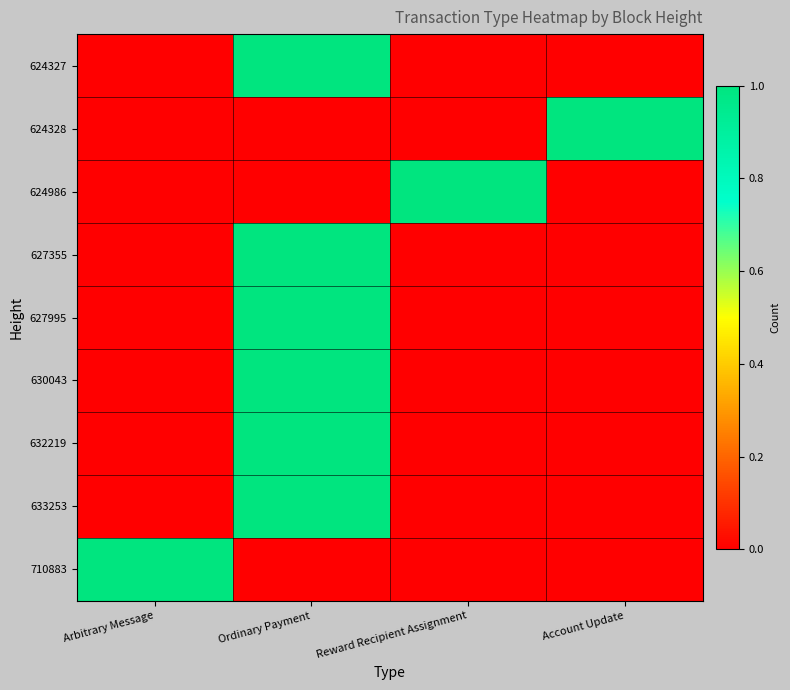

Which series changed the most between Ordinary Payment and Reward Recipient Assignment?

624327